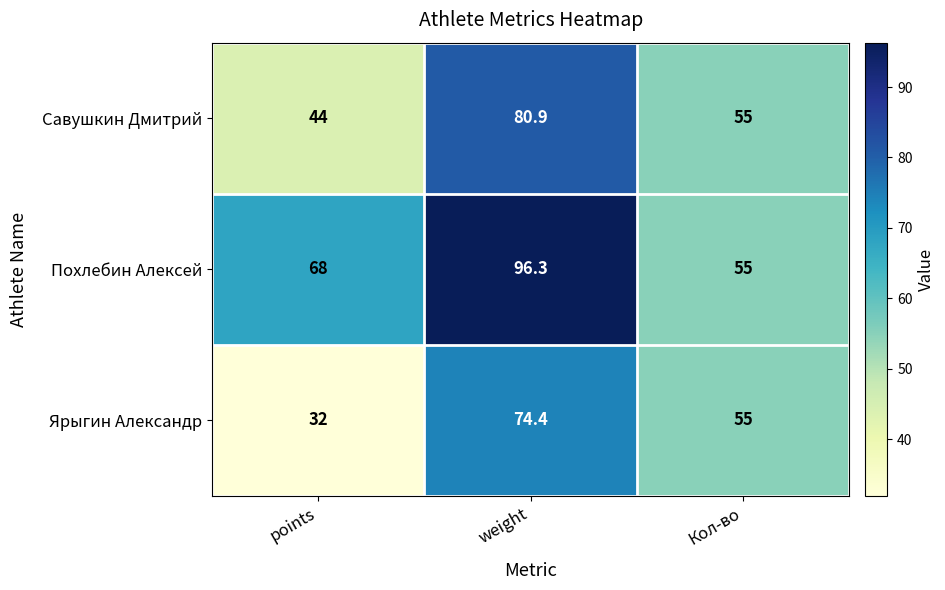

Which series has the largest total across all categories?

Похлебин Алексей